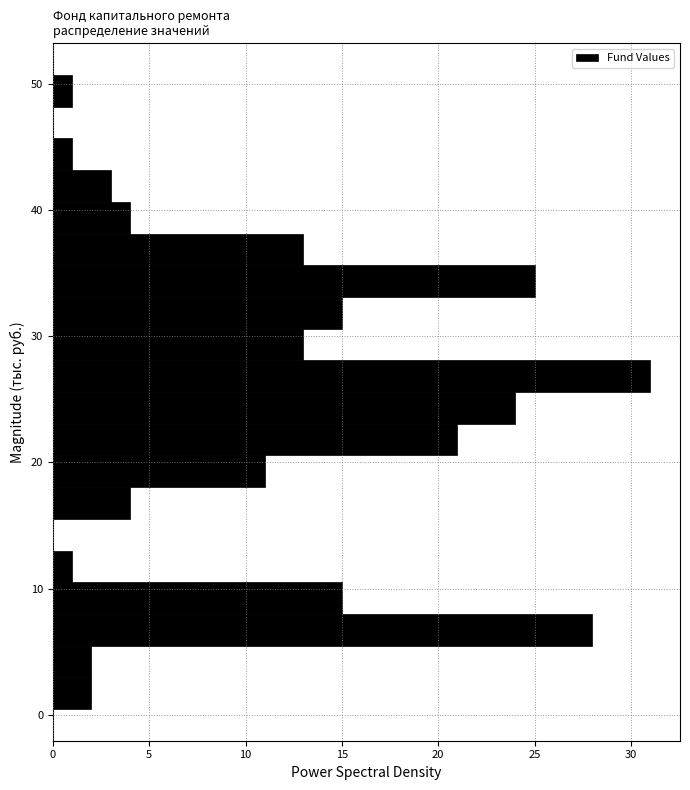

Read against the y-axis, roughly where is the centre of the longest bar?

27